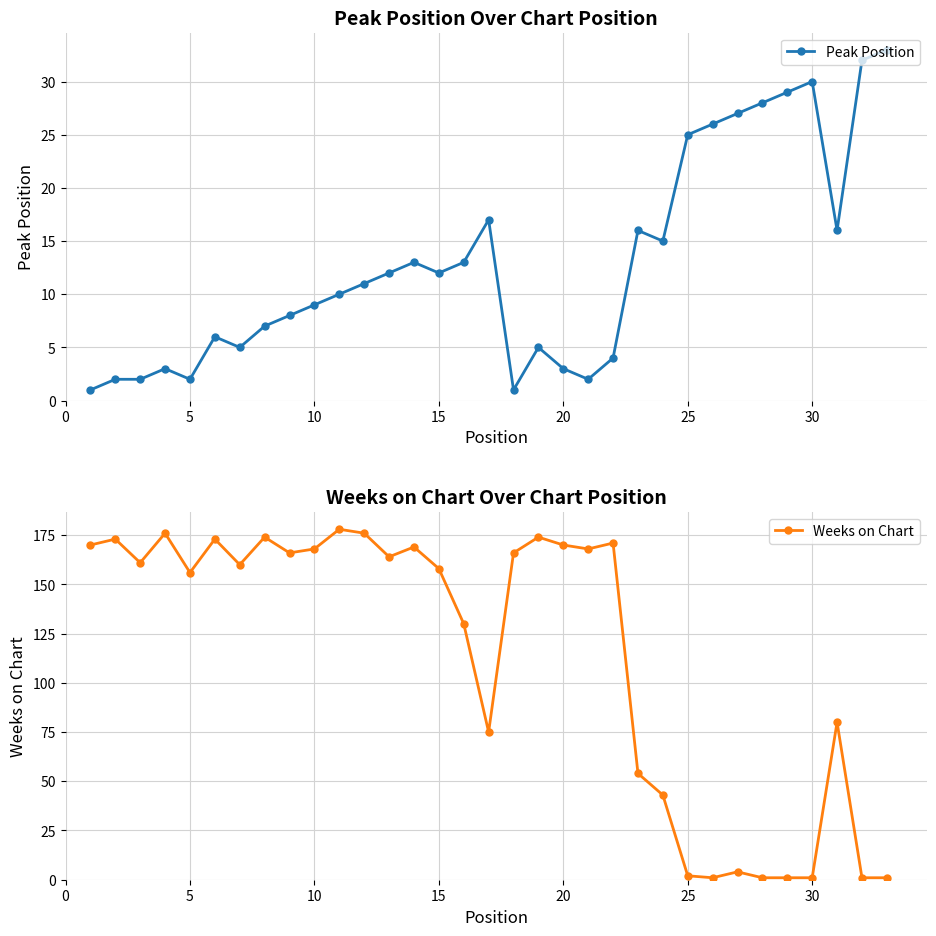

Which series ends up on top after the final intersection of Peak Position and Weeks on Chart?

Peak Position